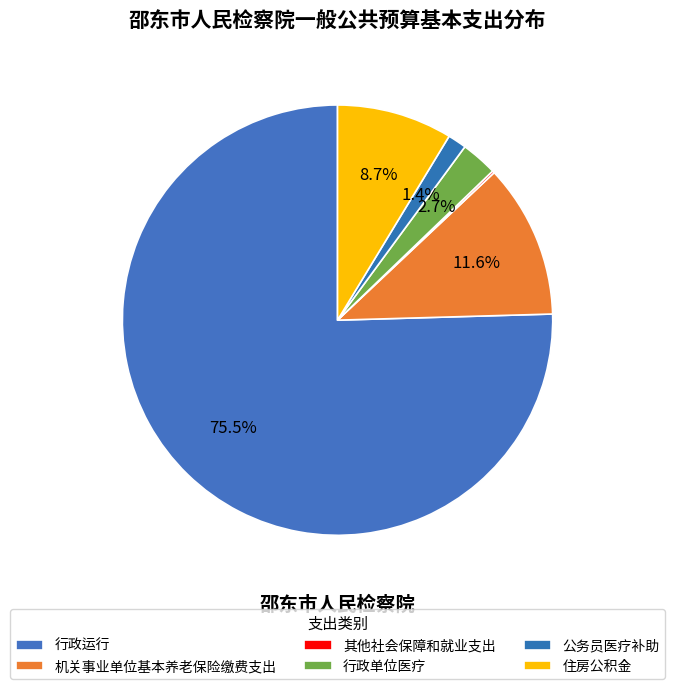

Count the number of slices in the pie.

6